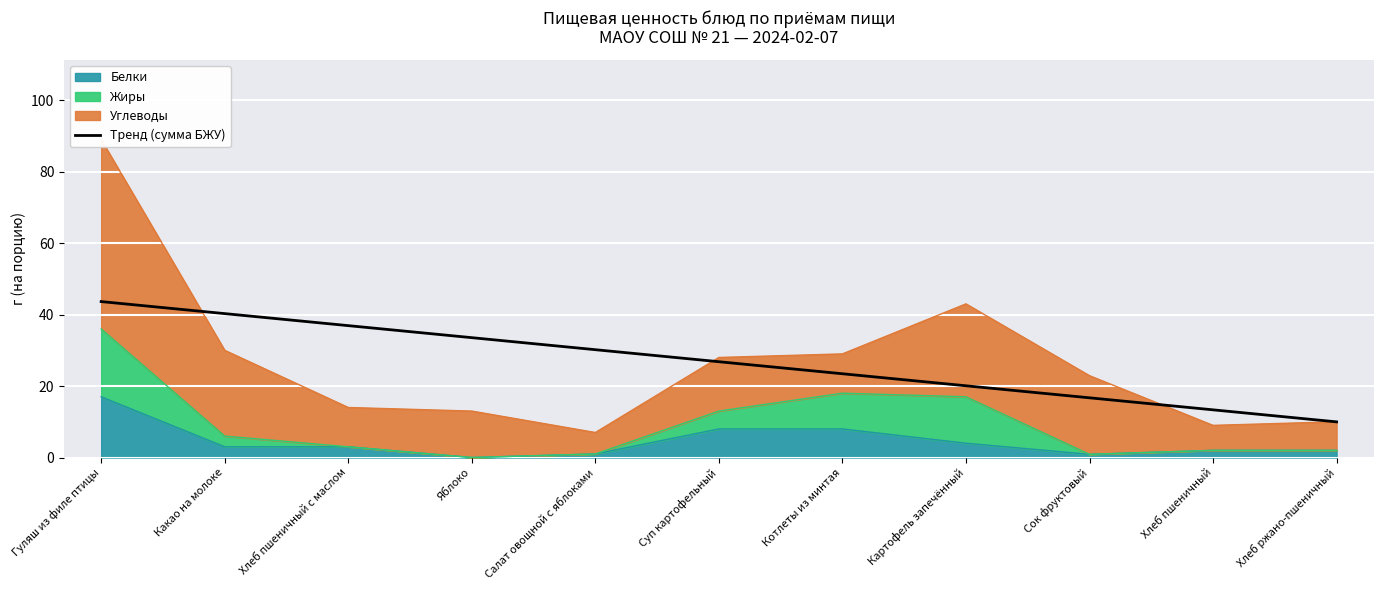

What position from the left is Гуляш из филе птицы?

1